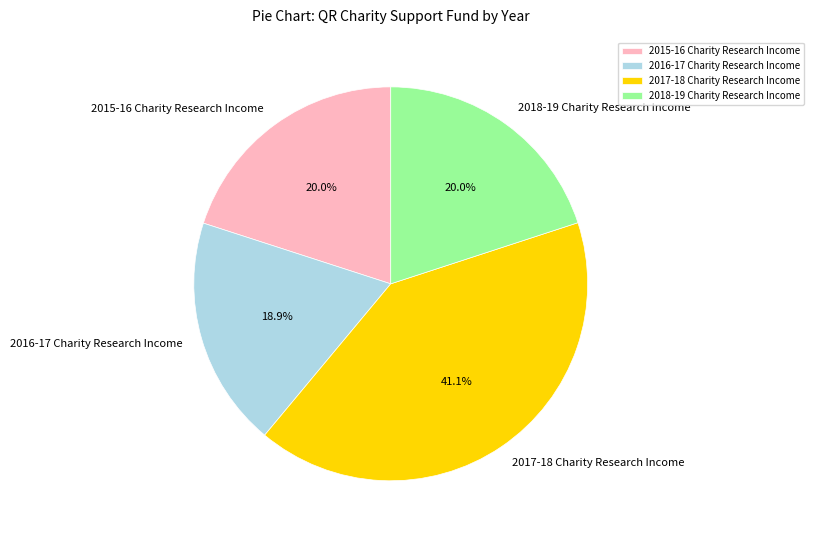

What is the smallest slice in the pie chart?

2016-17 Charity Research Income